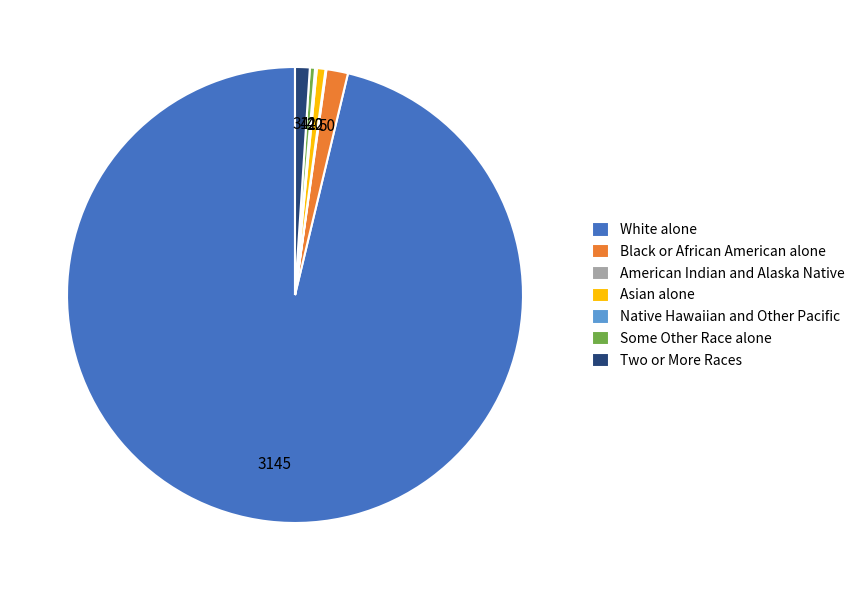

Is White alone the majority of the pie?

Yes